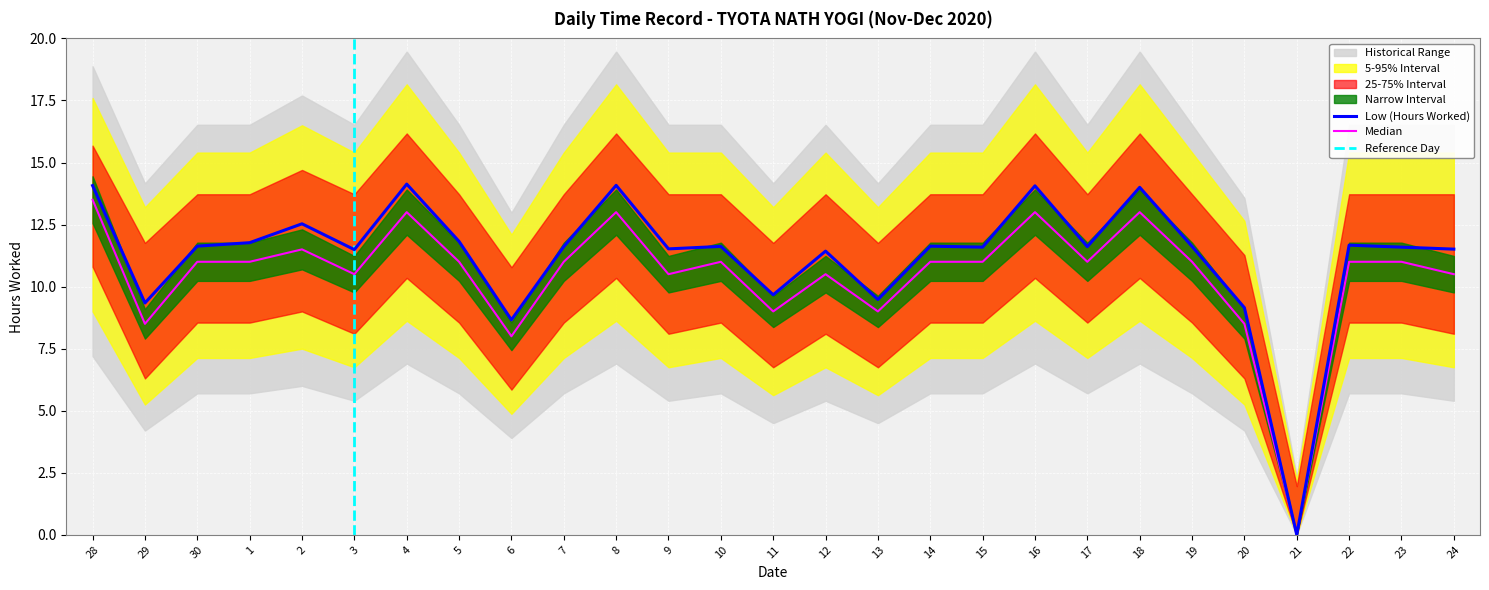

What is the label of the 23rd point from the left?

20